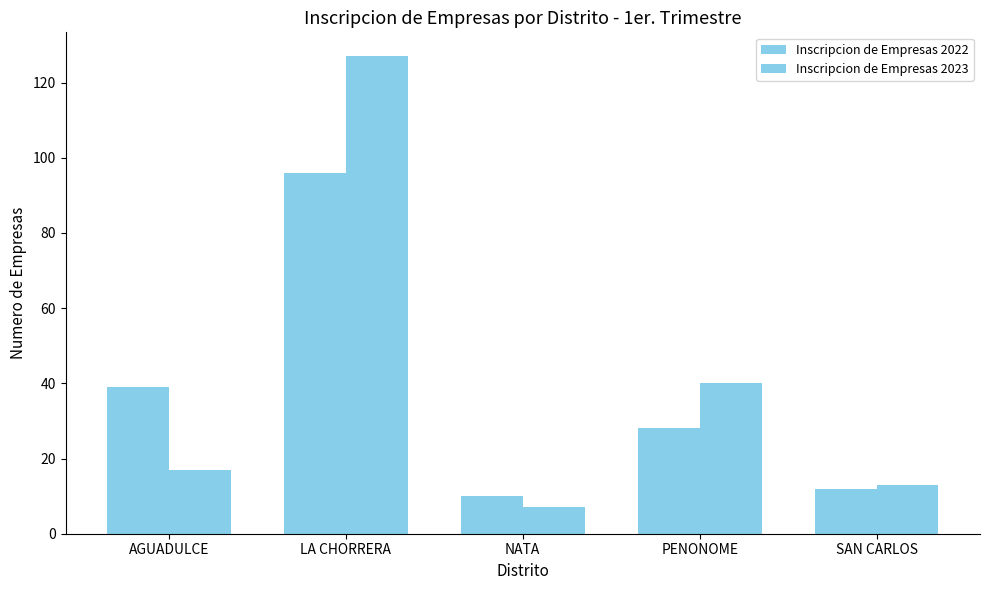

Read the Inscripcion de Empresas 2023 value at AGUADULCE.

17